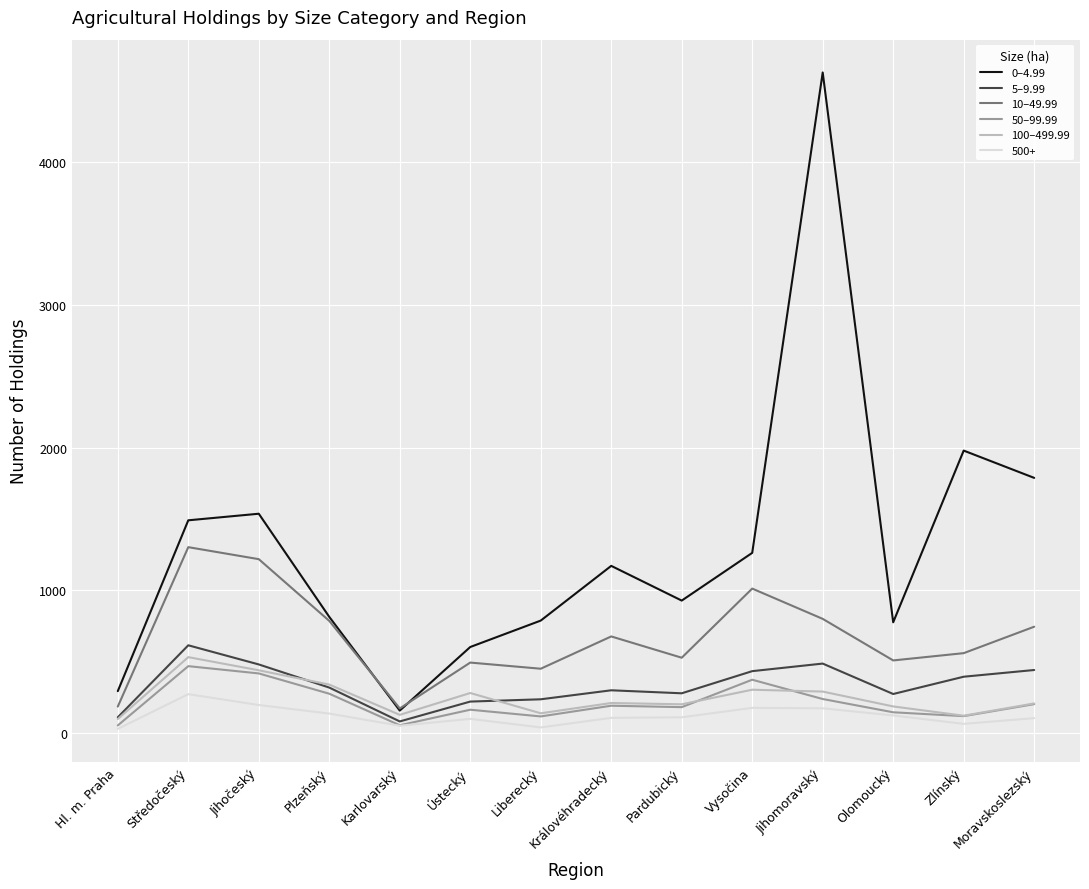

Which category has the highest value across all series?

Jihomoravský